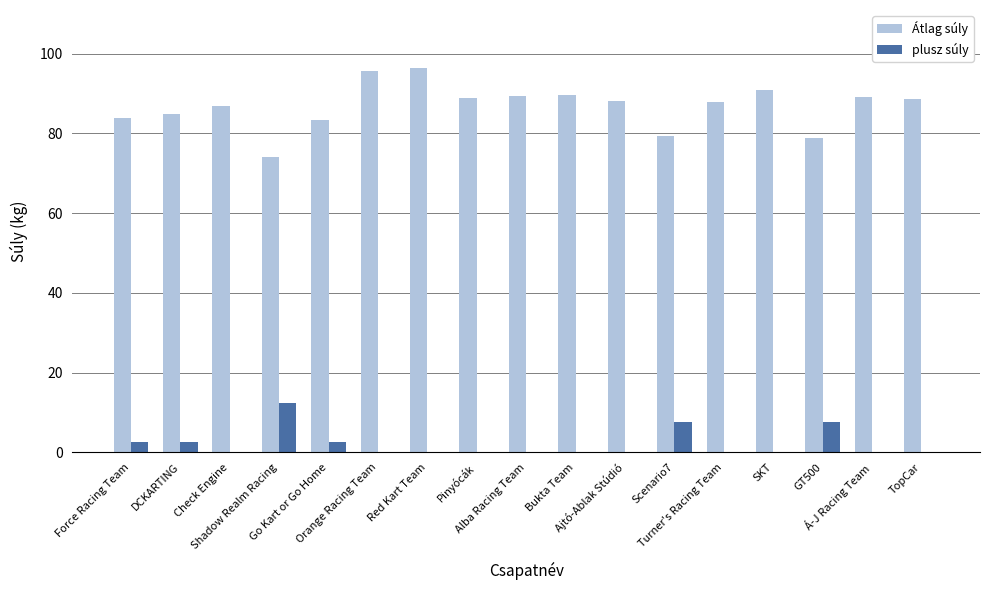

What is the sum of the Átlag súly values at GT500 and Force Racing Team?

162.8